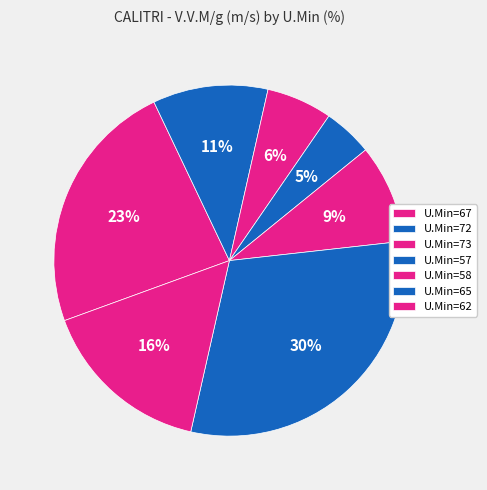

How many segments does this pie chart have?

7